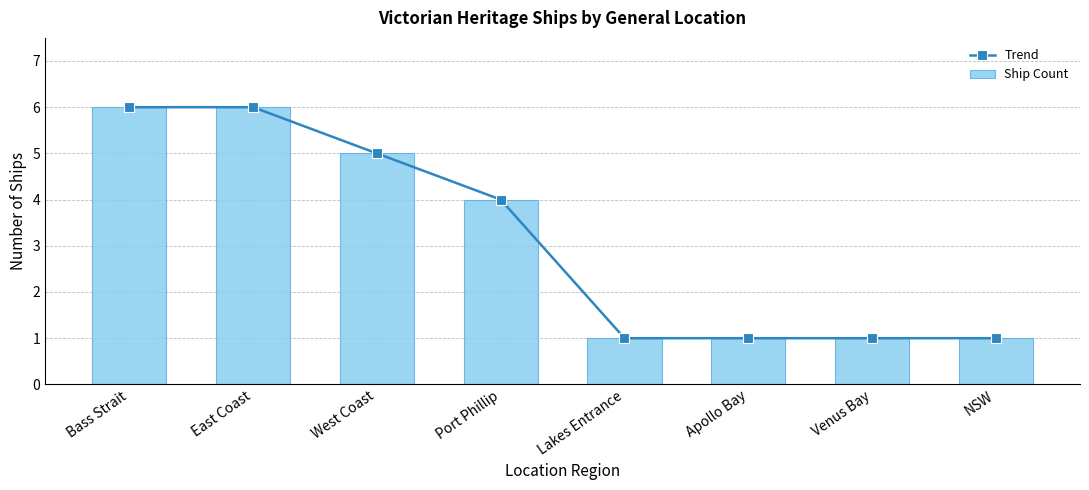

What is the average value of the Trend series?

3